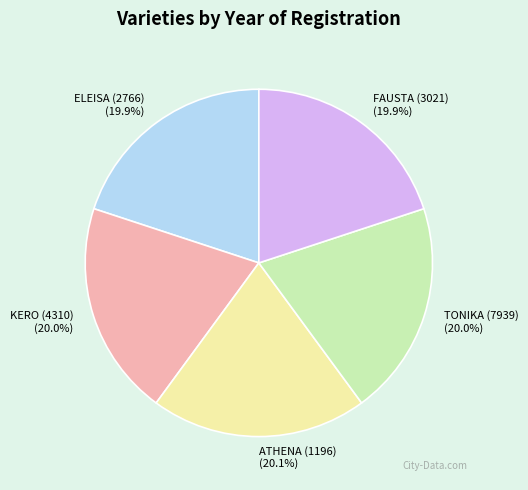

True or false: TONIKA (7939) accounts for 30% of the total.

False